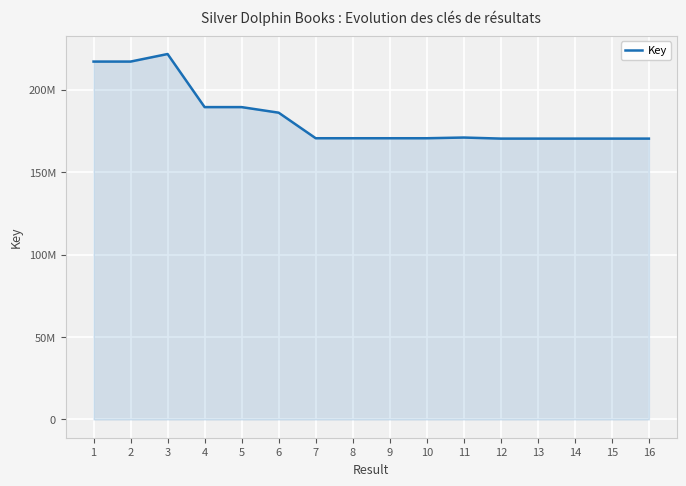

Reading right to left, transcribe all the data shown in this chart.

170286607	170286754	170286427	170286535	170286643	170933941	170505171	170505279	170505351	170505315	185997155	189381159	189381202	221567543	216989726	216989765